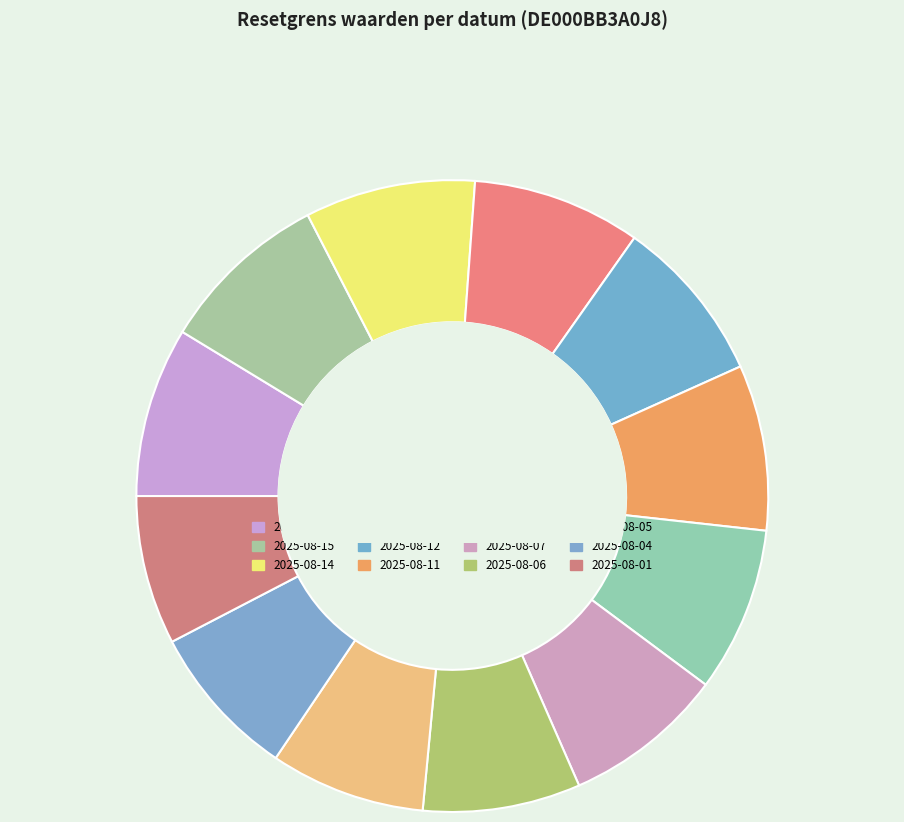

Do 2025-08-12 and 2025-08-04 together represent more than half of the pie?

No